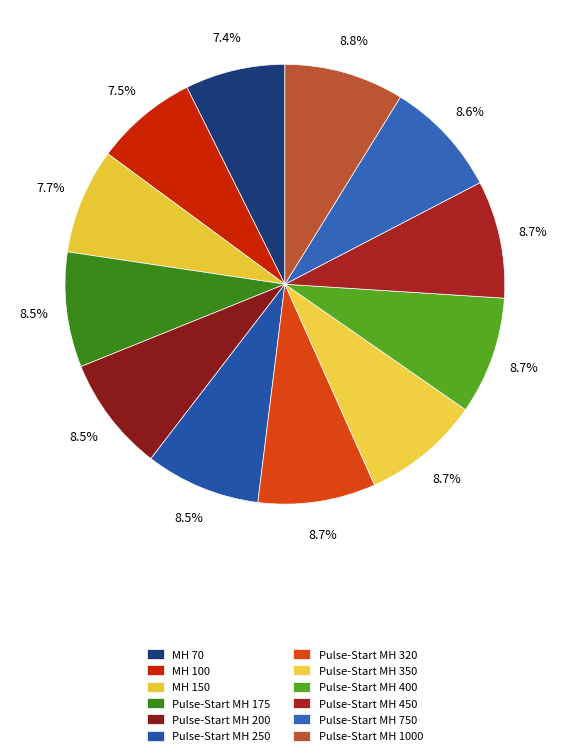

Which category has the smallest portion of the pie?

MH 70